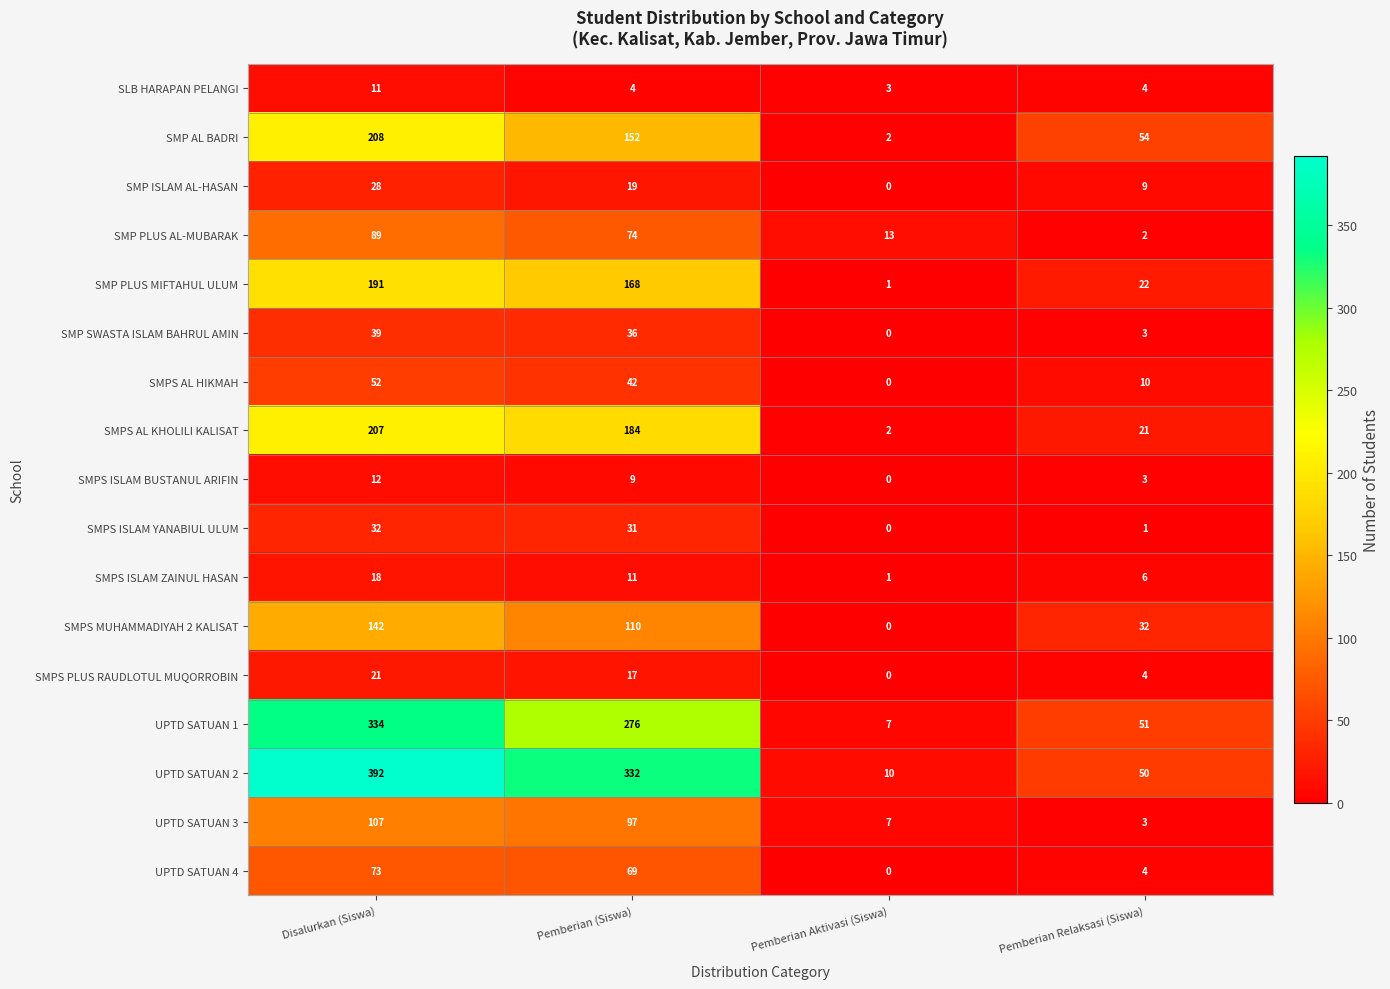

What is the total value across all series at Disalurkan (Siswa)?

1956